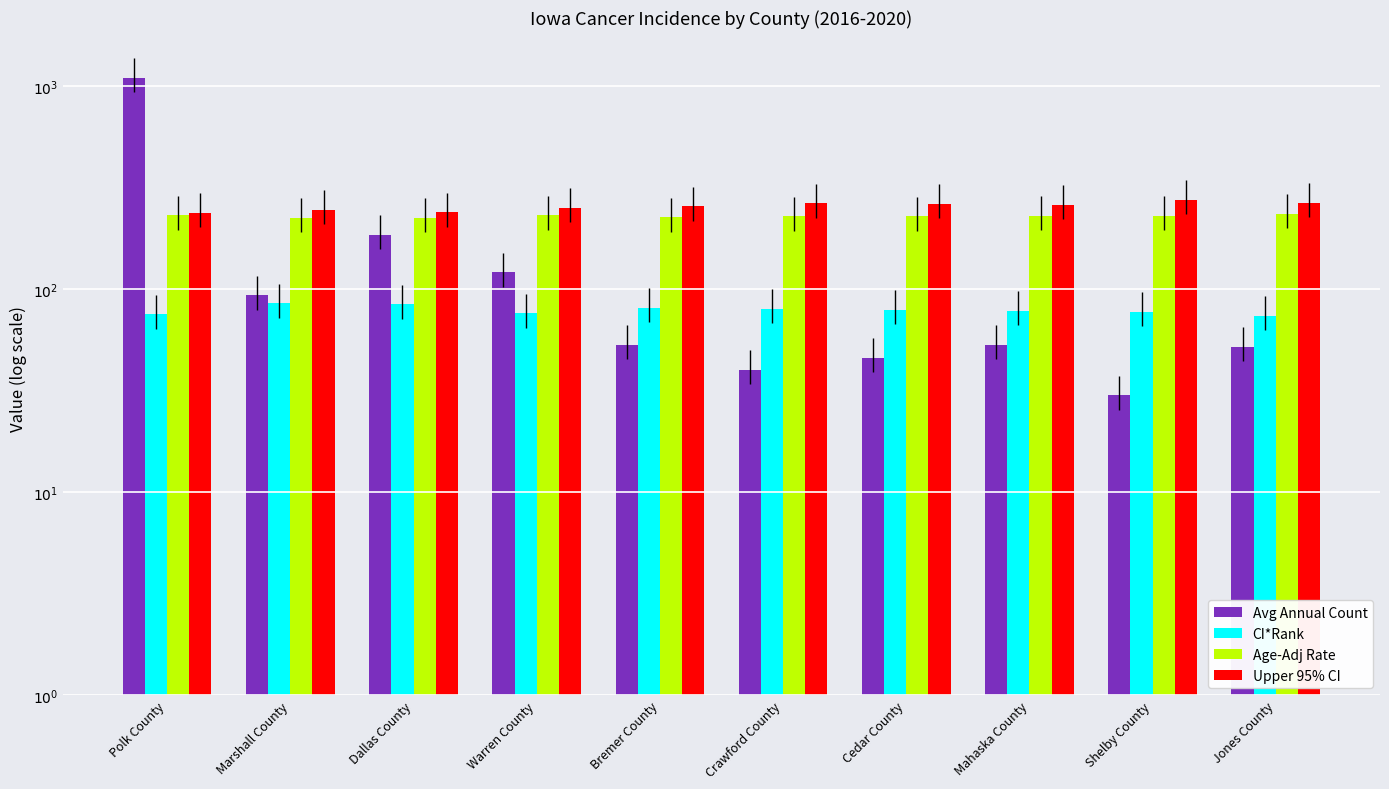

What value does the Avg Annual Count series have at Mahaska County?

53.0